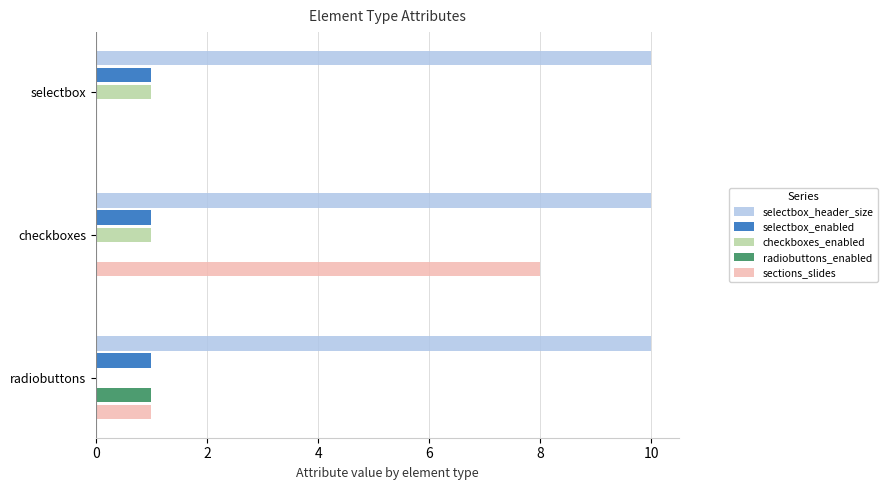

What is the maximum value shown in the chart?

10